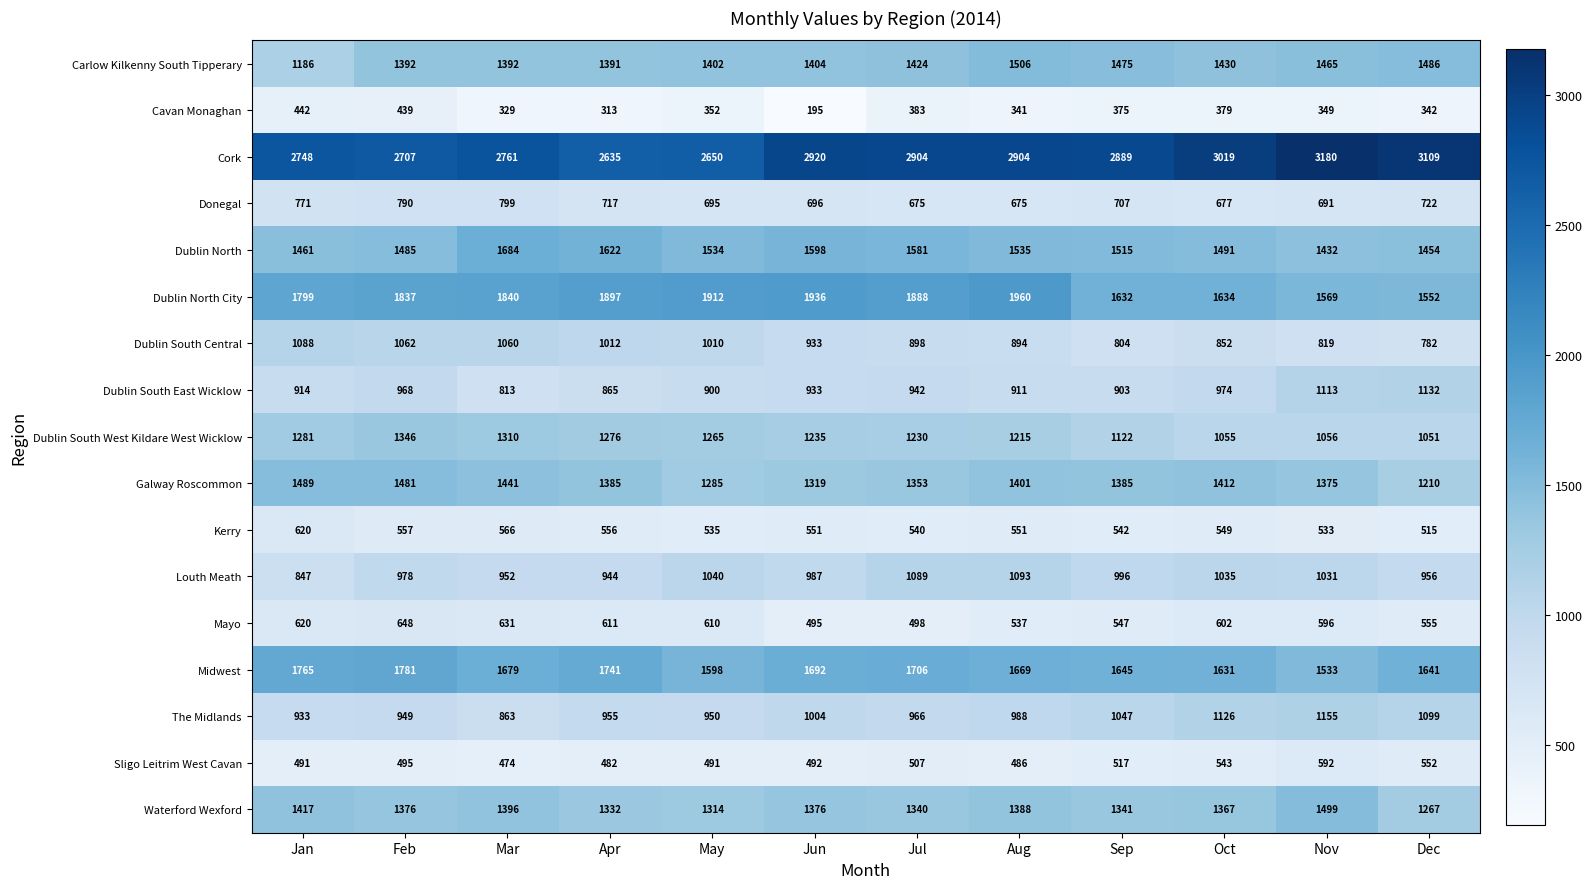

The Dublin South Central series shows 1412 at Mar. True or false?

False